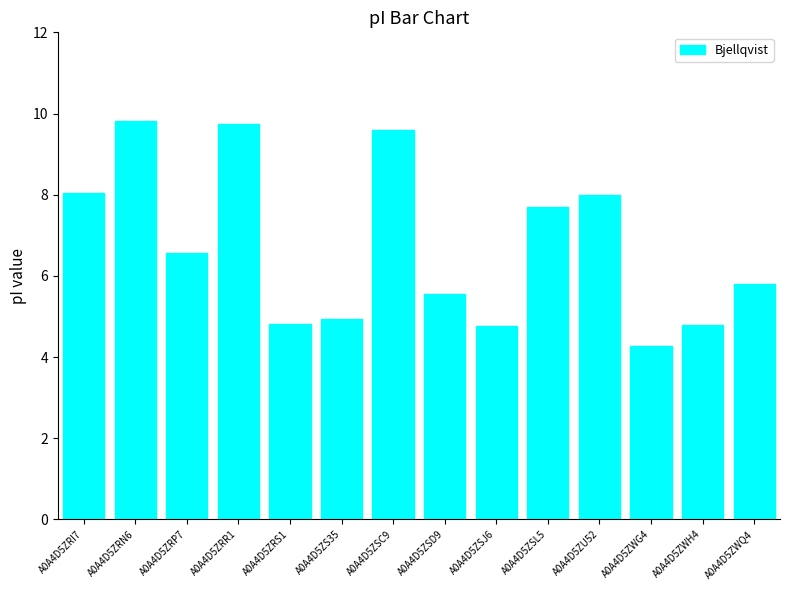

The value at A0A4D5ZWQ4 is 3.0. True or false?

False